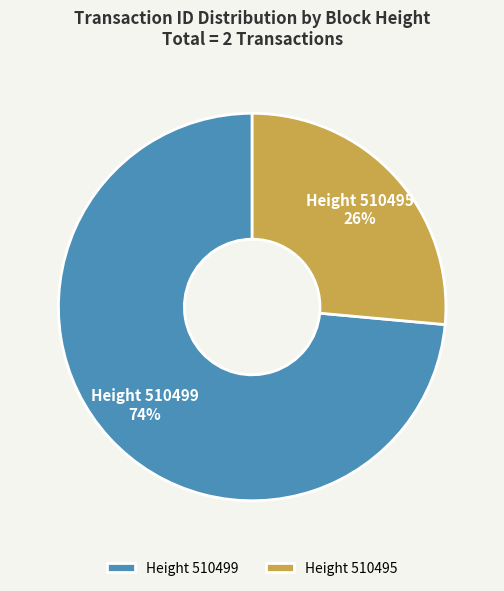

Rank the categories by value from highest to lowest.

Height 510499, Height 510495